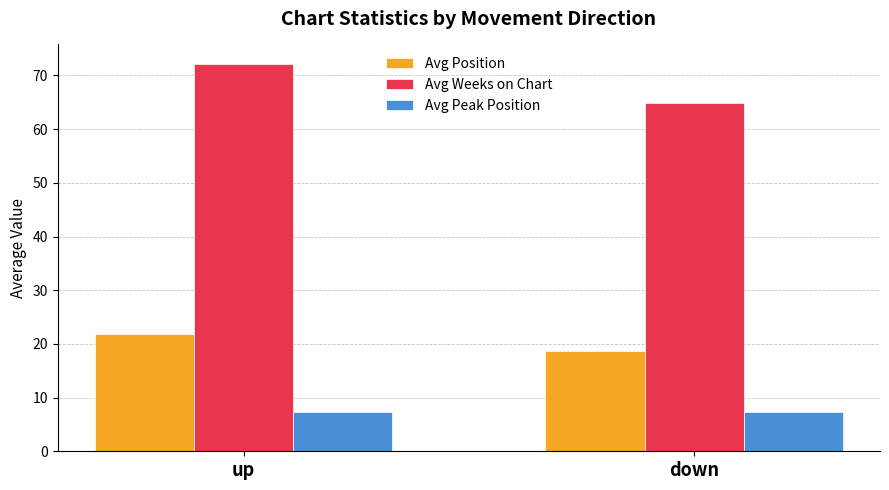

Is it true that Avg Weeks on Chart equals 39.5 at down?

False